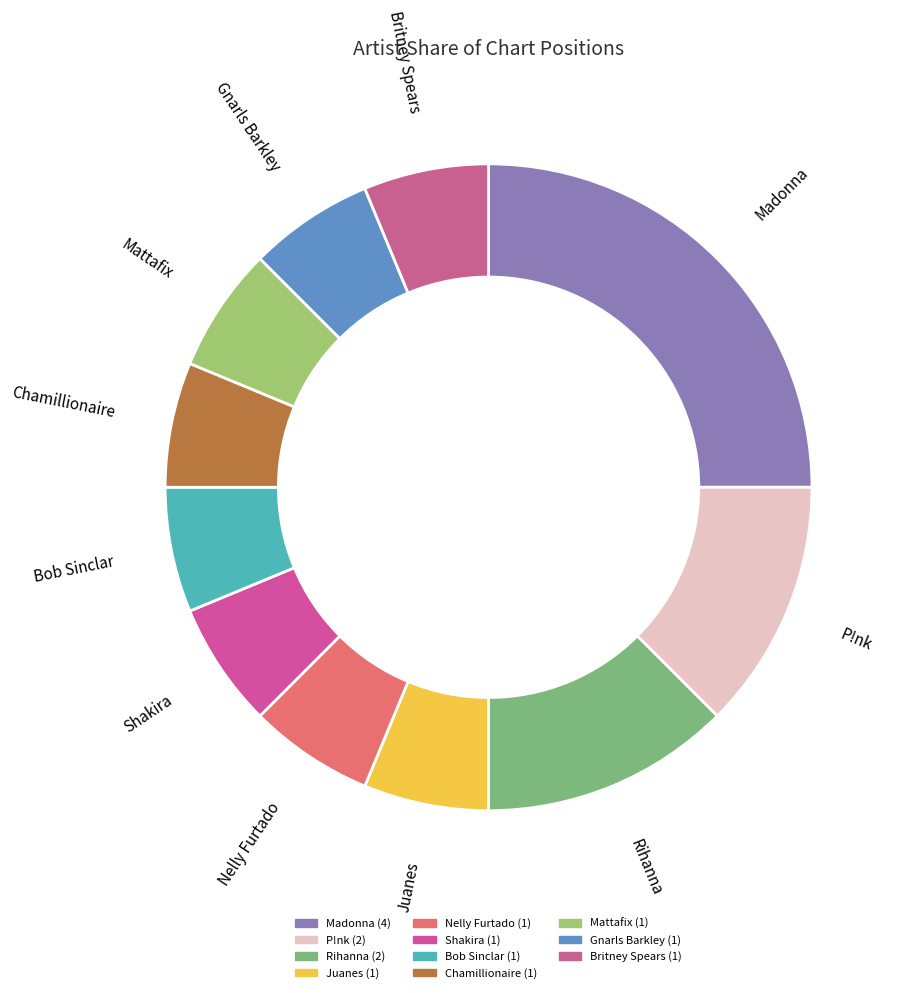

Is there any slice that represents more than half of the pie?

No